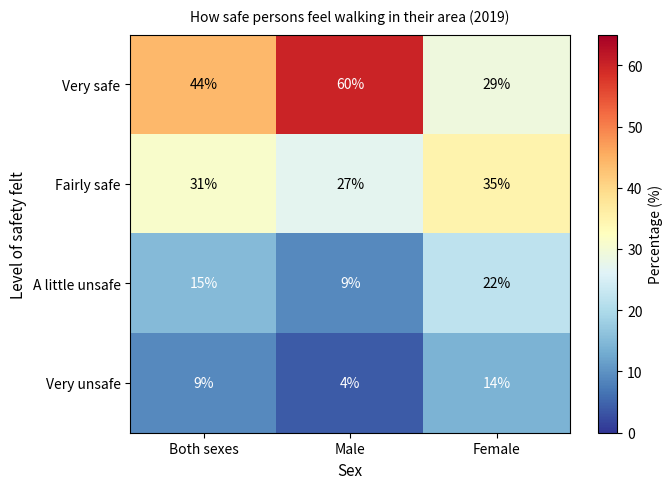

Rank the series by their maximum value, from lowest to highest.

Very unsafe, A little unsafe, Fairly safe, Very safe